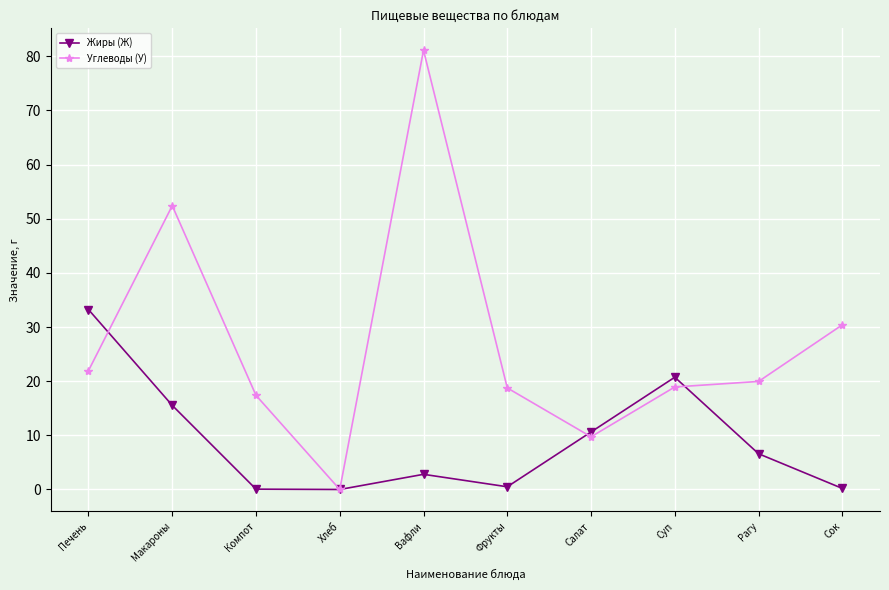

At Печень, list the series in order from smallest to largest.

Углеводы (У), Жиры (Ж)